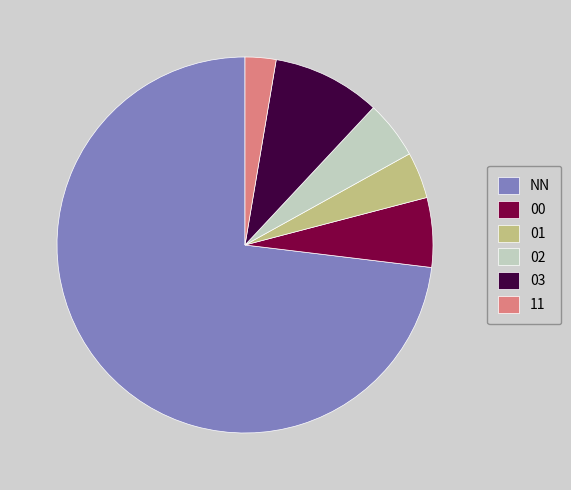

Do NN and 11 together represent more than half of the pie?

Yes